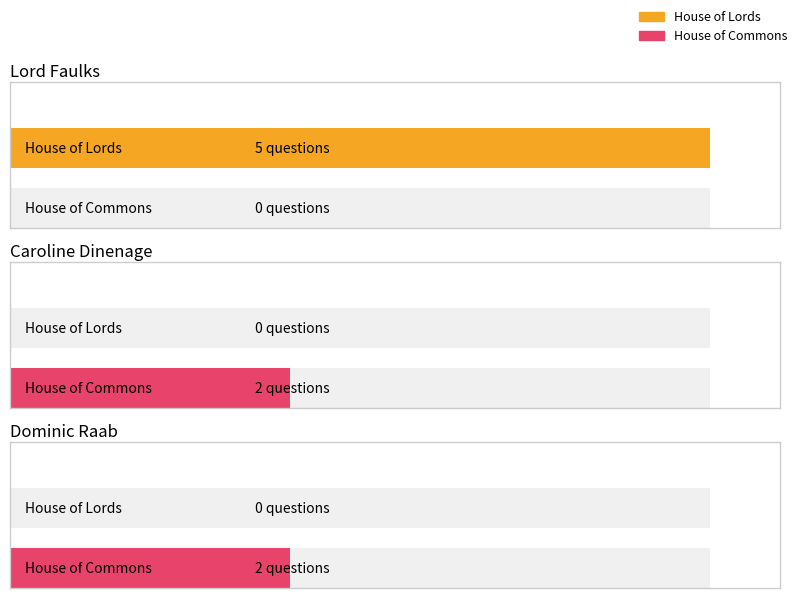

Is it true that House of Lords equals -1 at Caroline Dinenage?

False